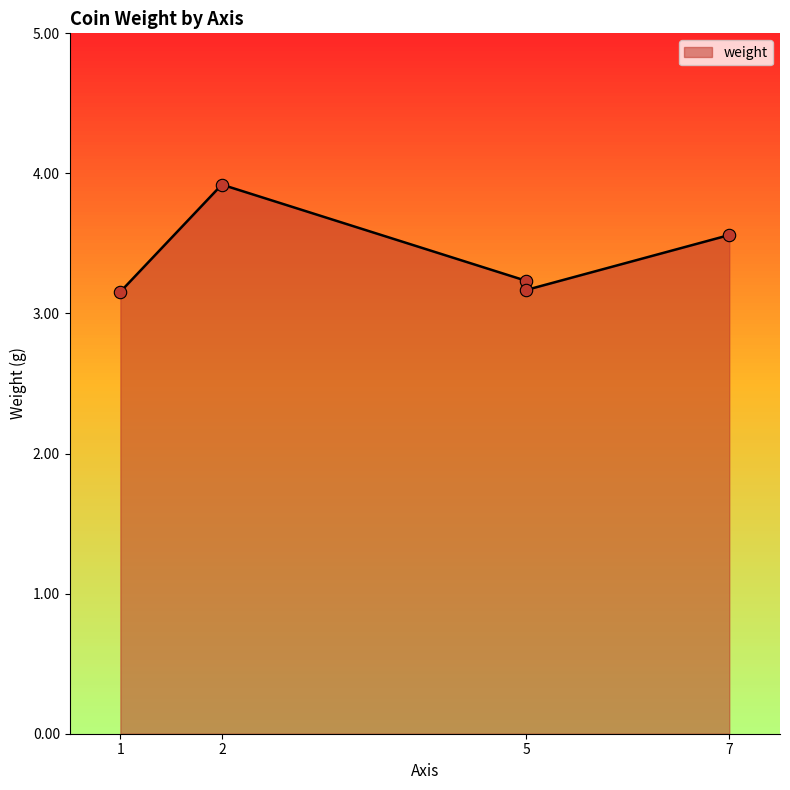

What is the change in value from 5 to 5?

-0.1